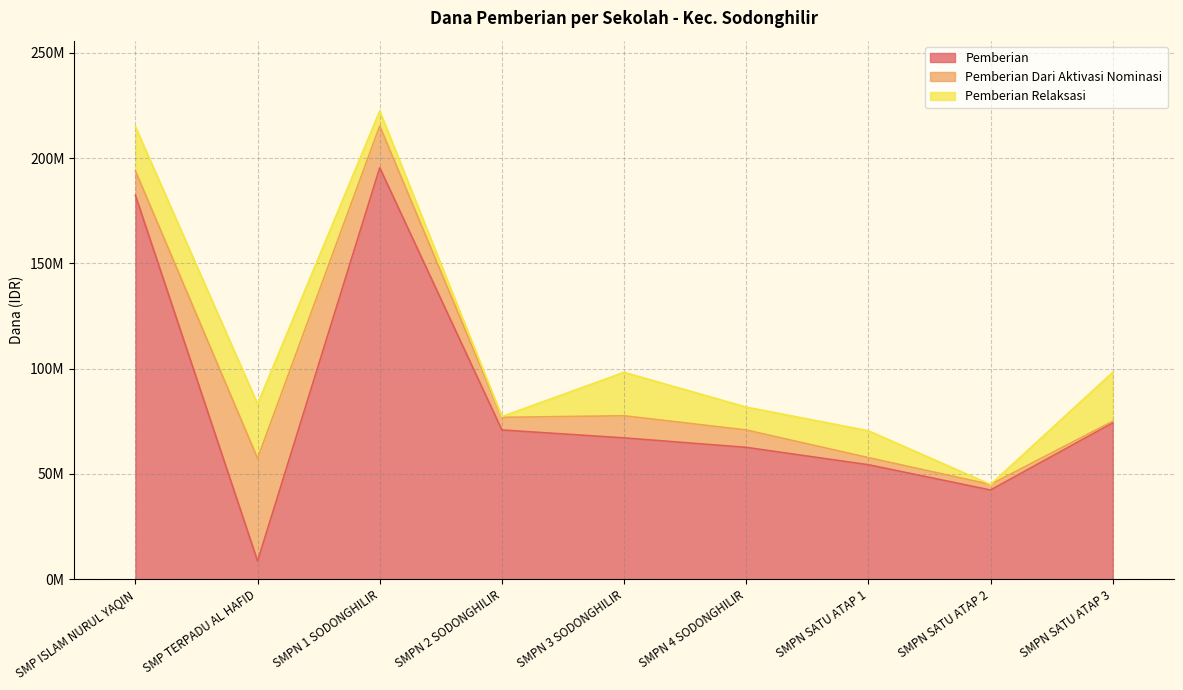

What is the maximum value shown in the chart?

195375000